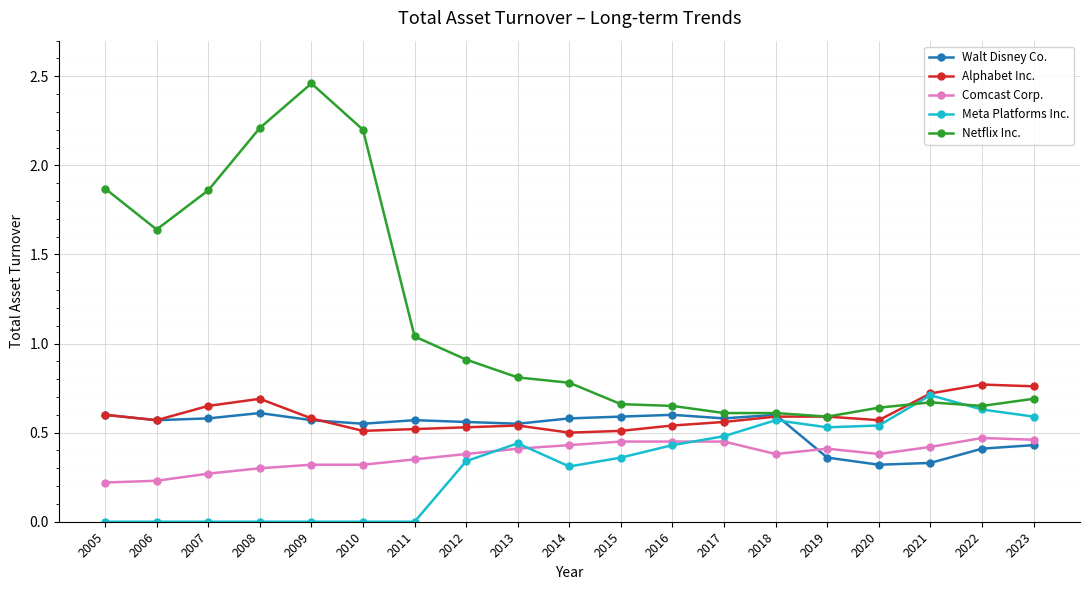

In Walt Disney Co., how many points are higher than both neighbors (excluding endpoints)?

4